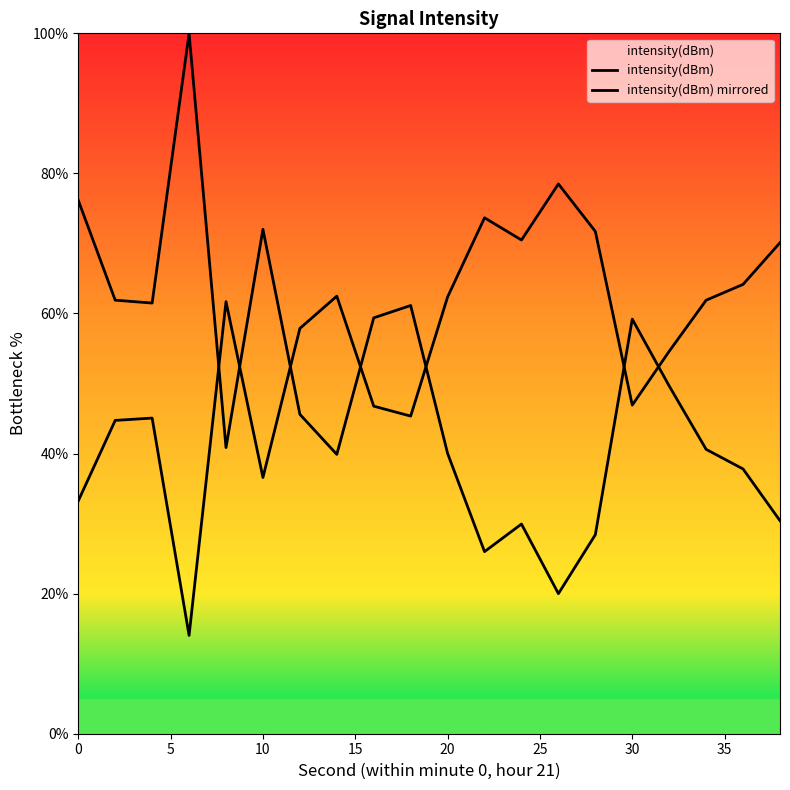

How many categories are shown in the chart?

20